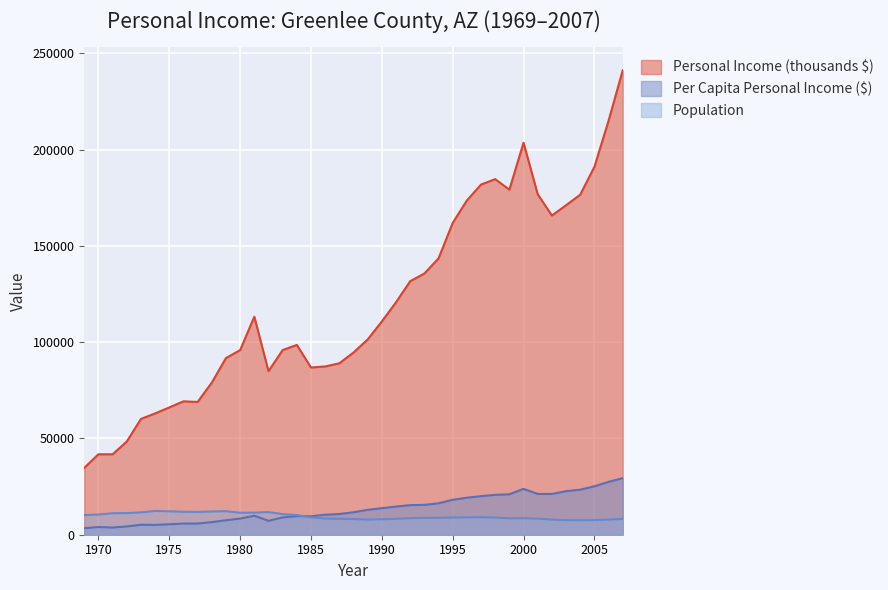

What is the value of the Personal Income (thousands $) point at the 19th from the left?

89032